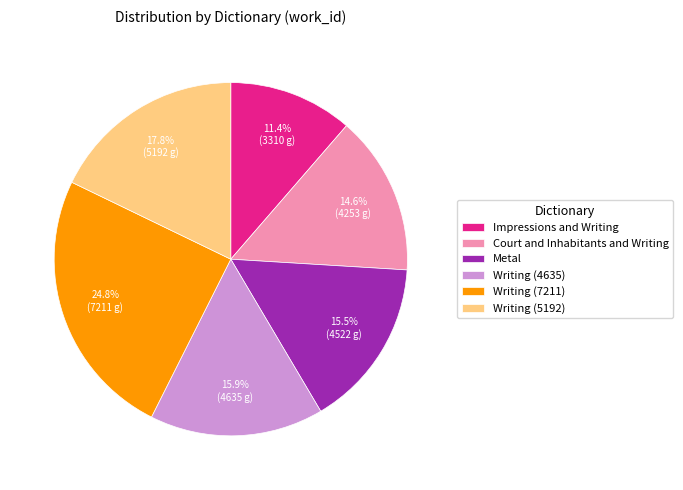

True or false: Writing (5192) accounts for 18% of the total.

True